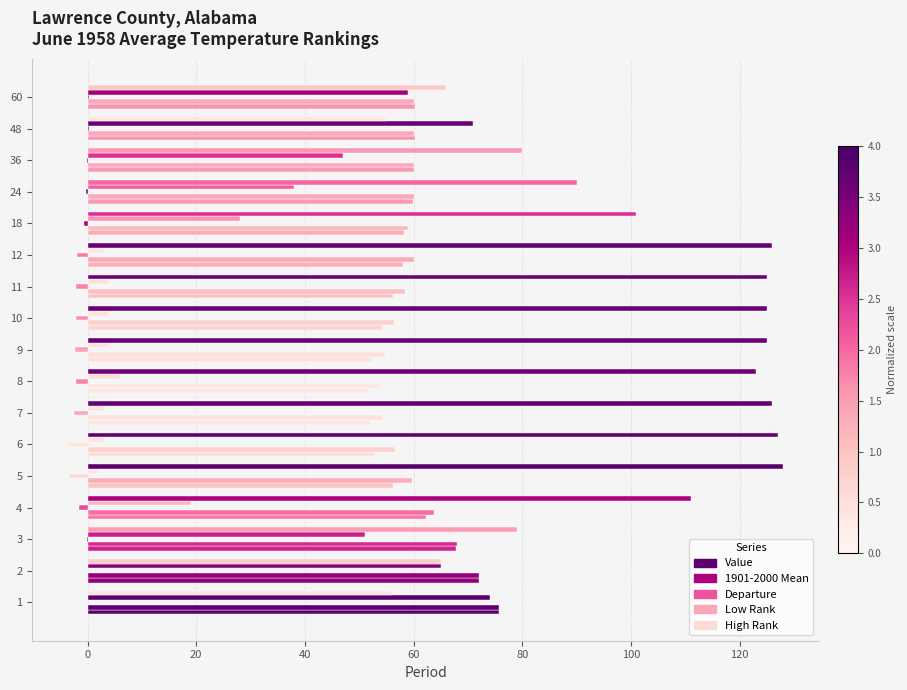

How many categories are shown in the chart?

17